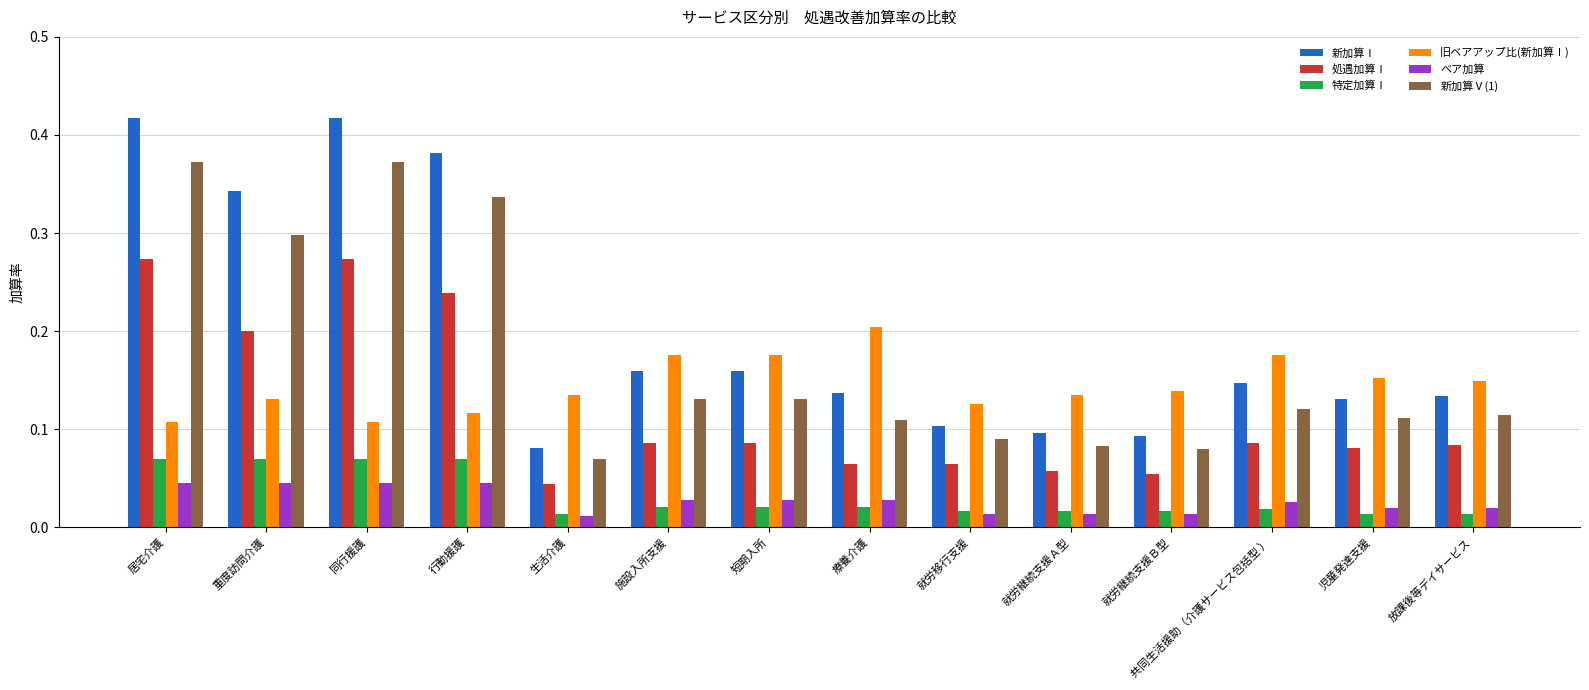

At which label does 処遇加算Ⅰ reach its minimum?

生活介護